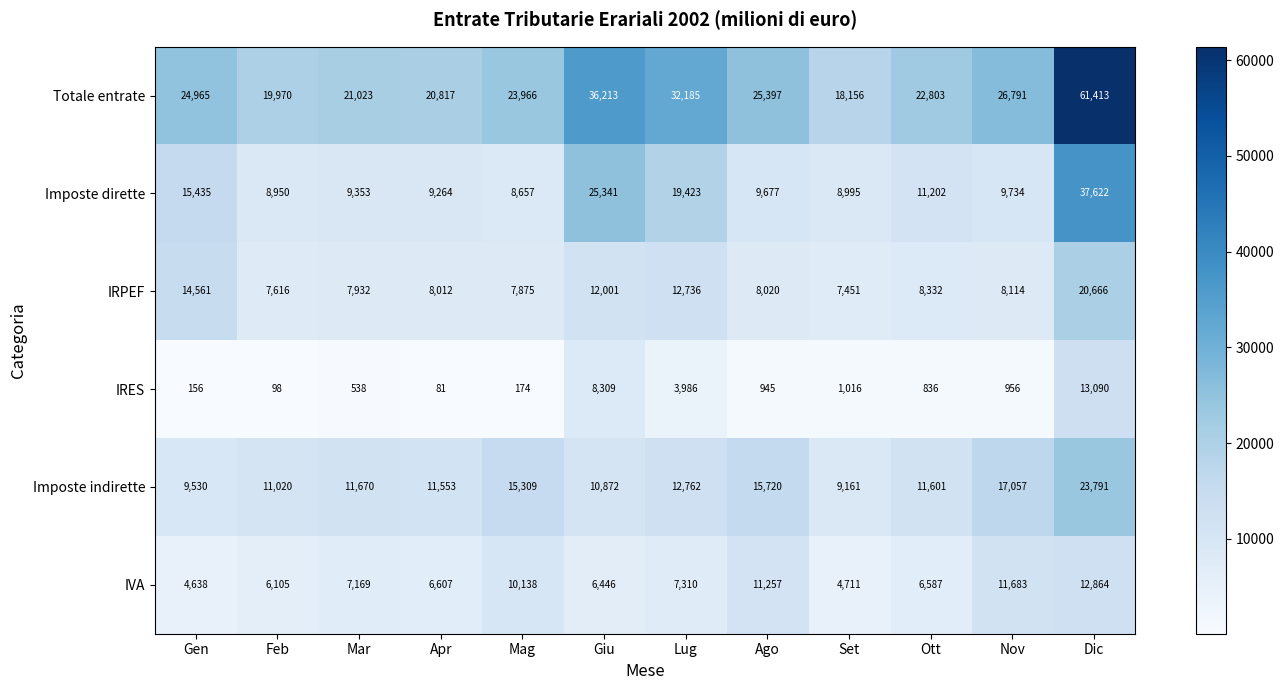

Which label corresponds to the smallest value in the chart?

Apr